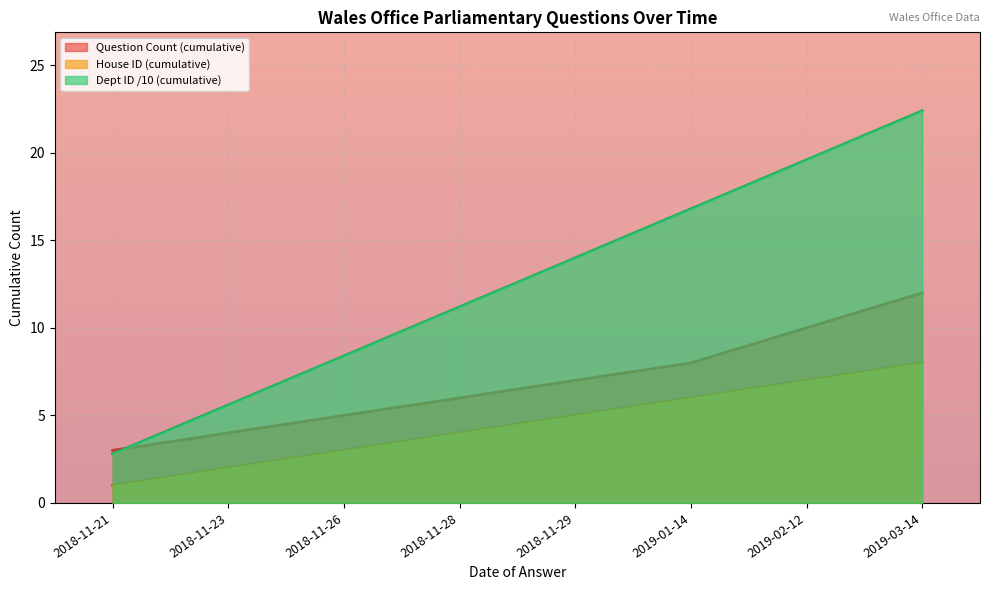

What is the total value across all series at 2018-11-29?

26.0